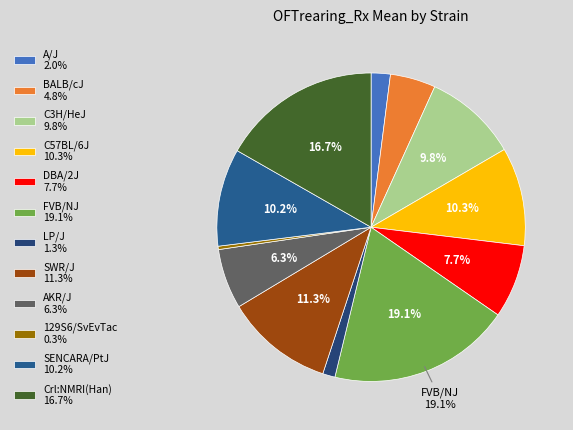

The AKR/J slice represents 6% of the pie. True or false?

True